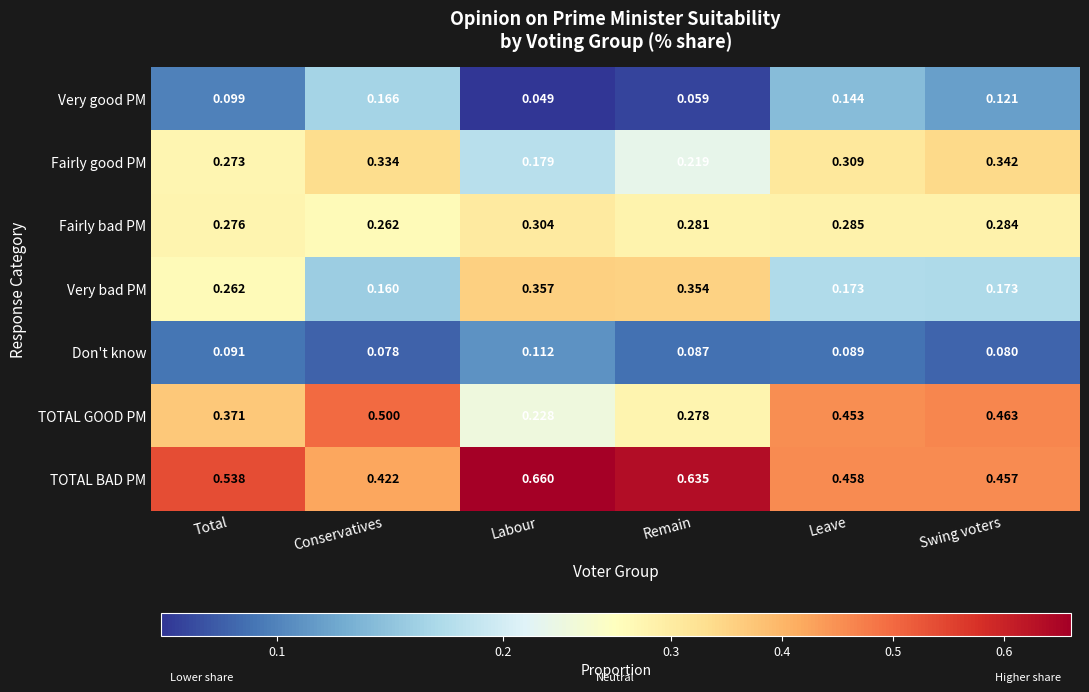

Where is Don't know nearest to the value 0?

Conservatives